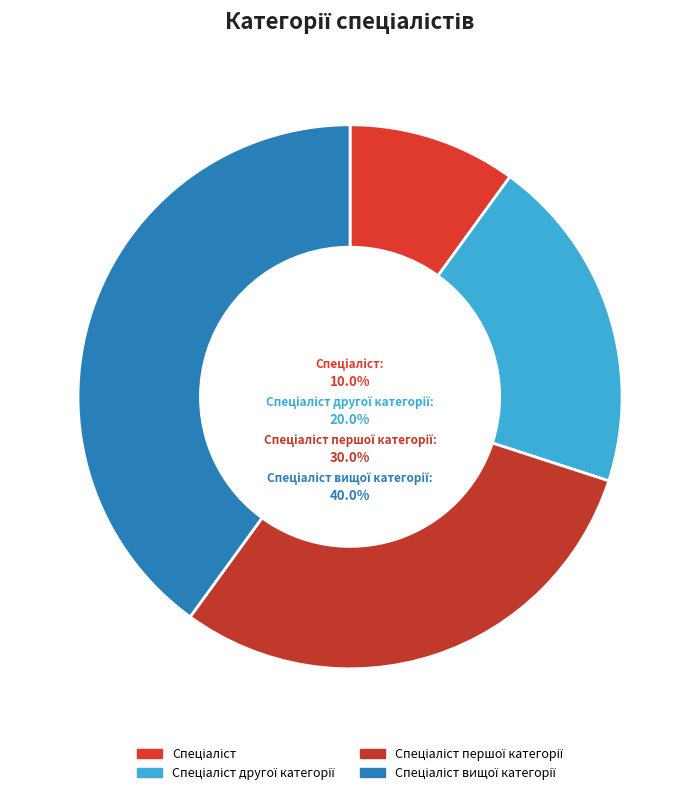

To the nearest percent, what portion does Спеціаліст другої категорії represent?

20%